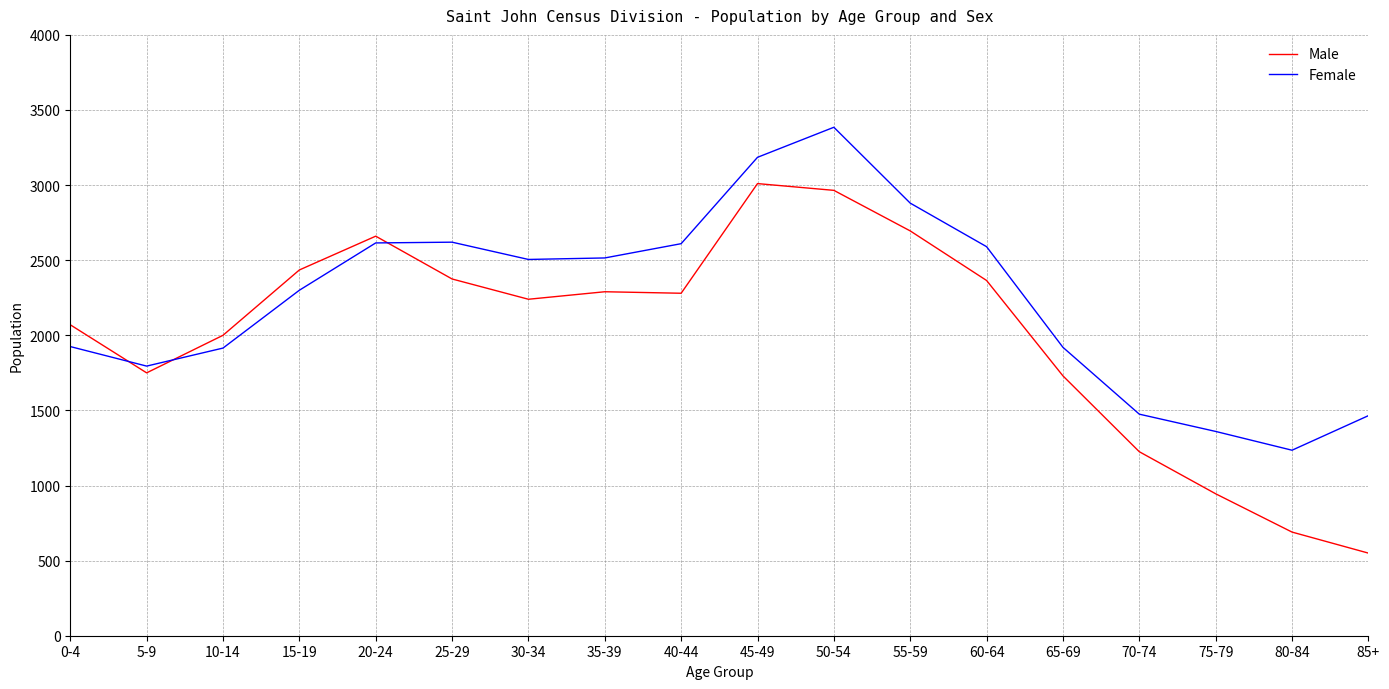

Is this an area chart (filled region under the line)?

No